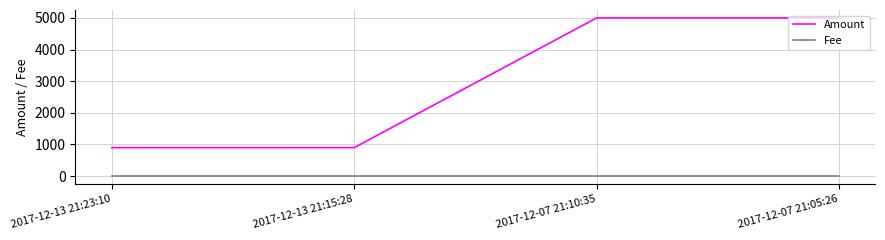

Which series has the largest total across all categories?

Amount